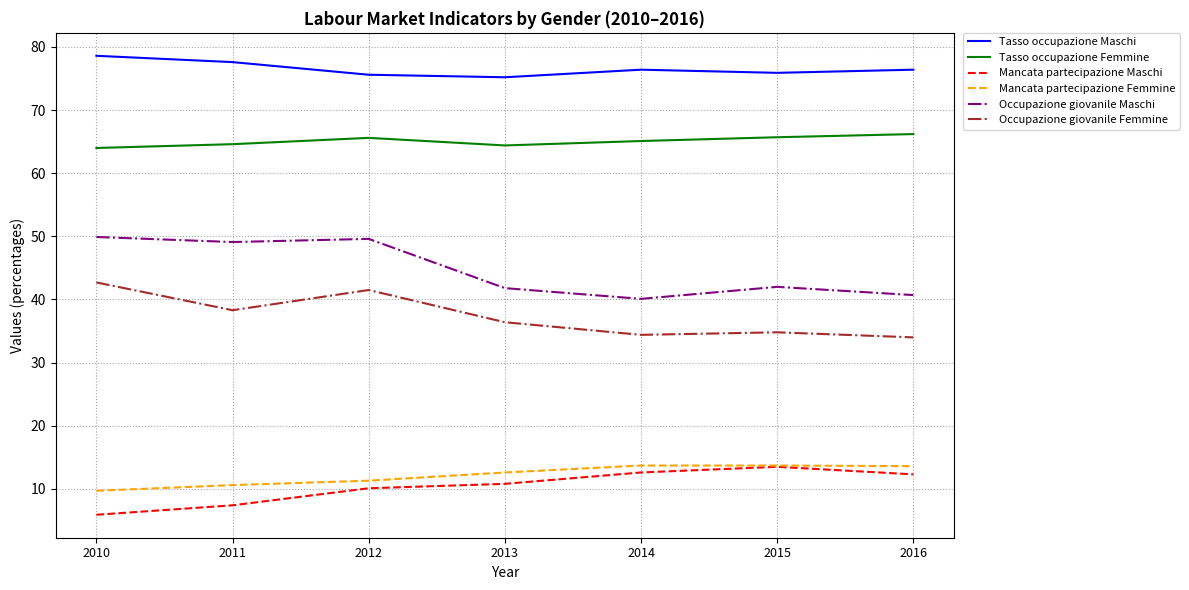

Is this an area chart (filled region under the line)?

No